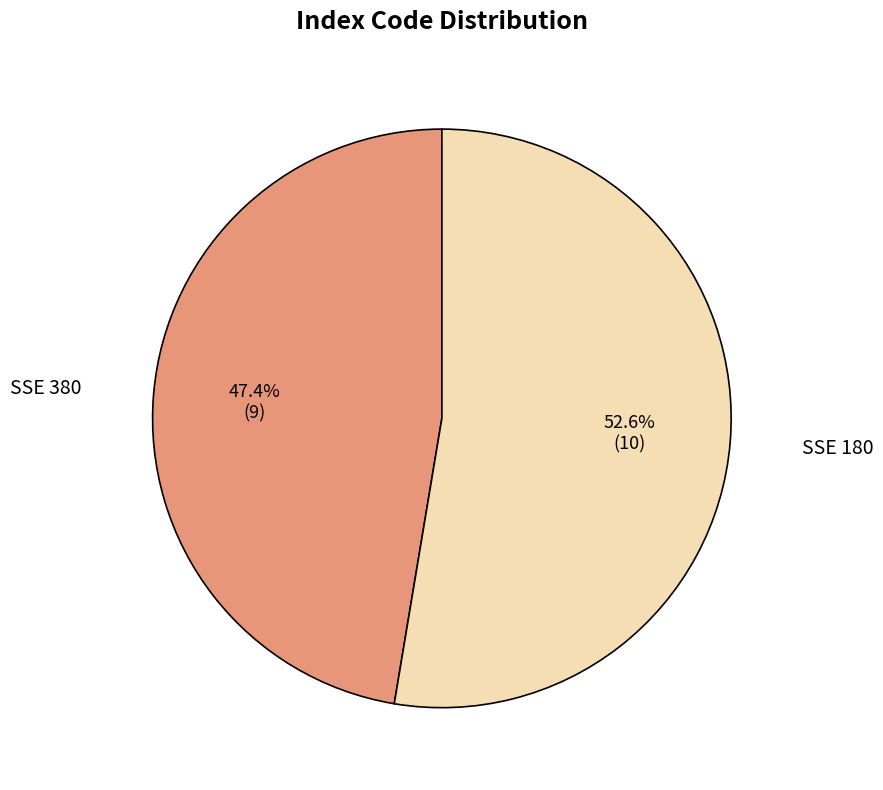

Count the number of slices in the pie.

2